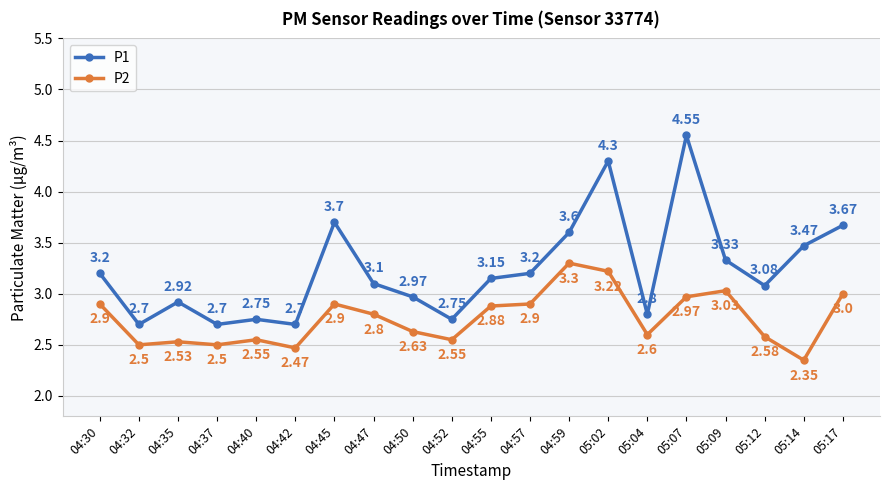

Is it true that P1 equals 3.2 at 04:57?

True